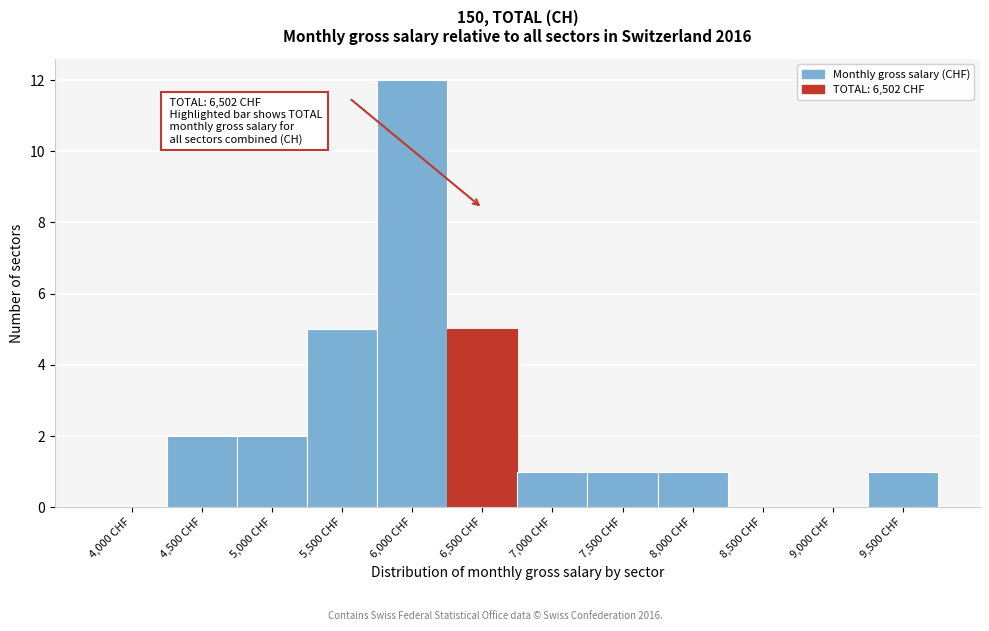

Reading left to right, list all the values displayed in this chart.

4,000 CHF=0	4,500 CHF=2	5,000 CHF=2	5,500 CHF=5	6,000 CHF=12	6,500 CHF=5	7,000 CHF=1	7,500 CHF=1	8,000 CHF=1	8,500 CHF=0	9,000 CHF=0	9,500 CHF=1